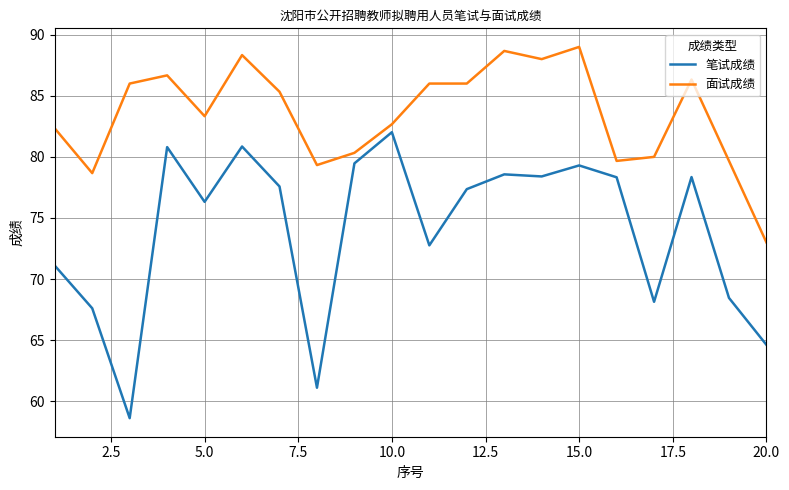

How many lines are shown in the chart?

2